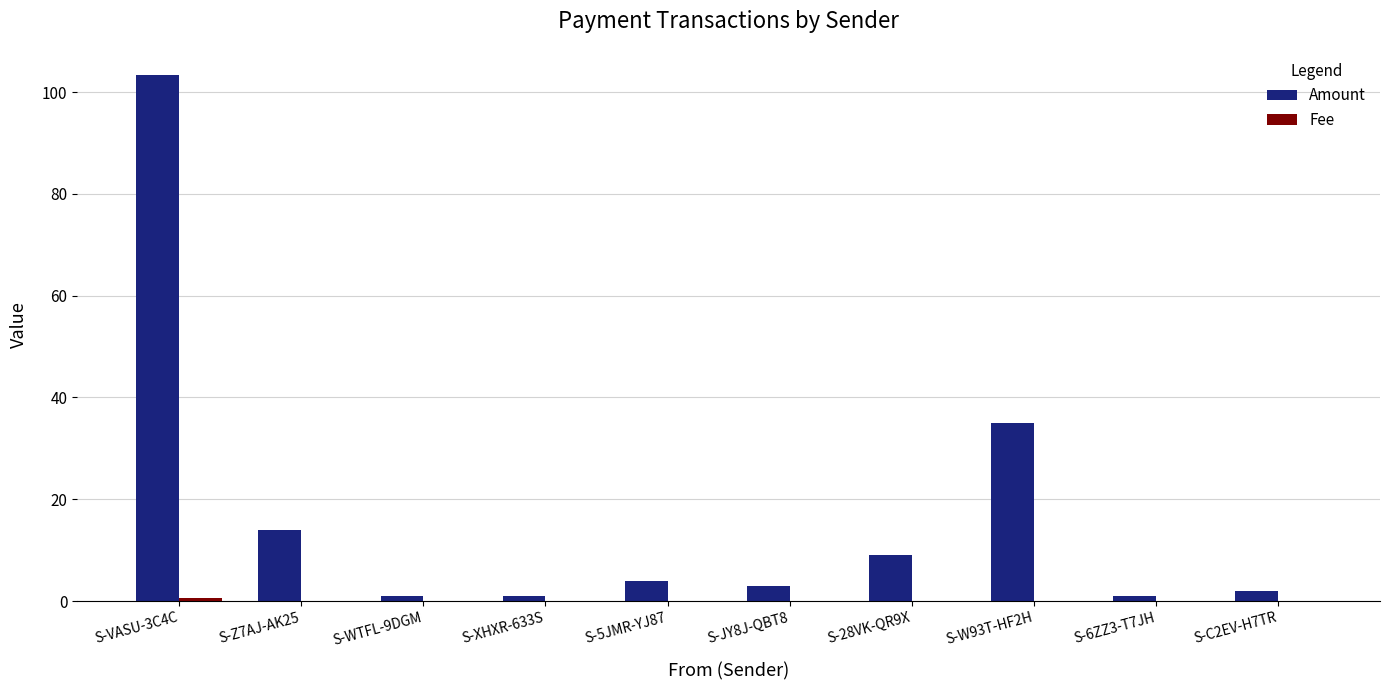

At which category is the sum across all series the highest?

S-VASU-3C4C